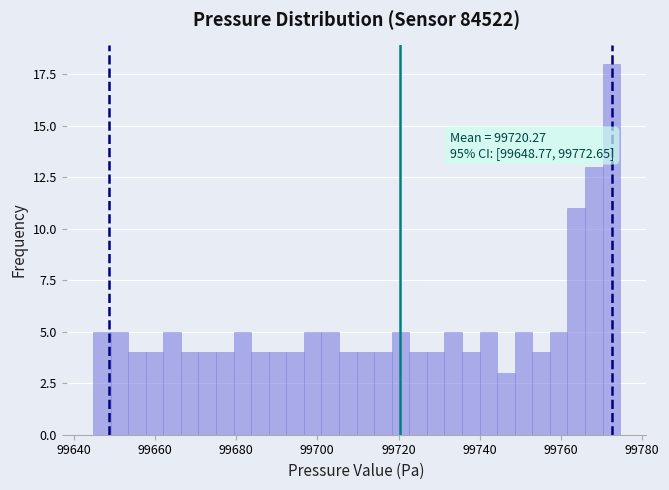

Around what value on the x-axis is the tallest bar? Give the approximate position of its centre, as read against the axis.

99772